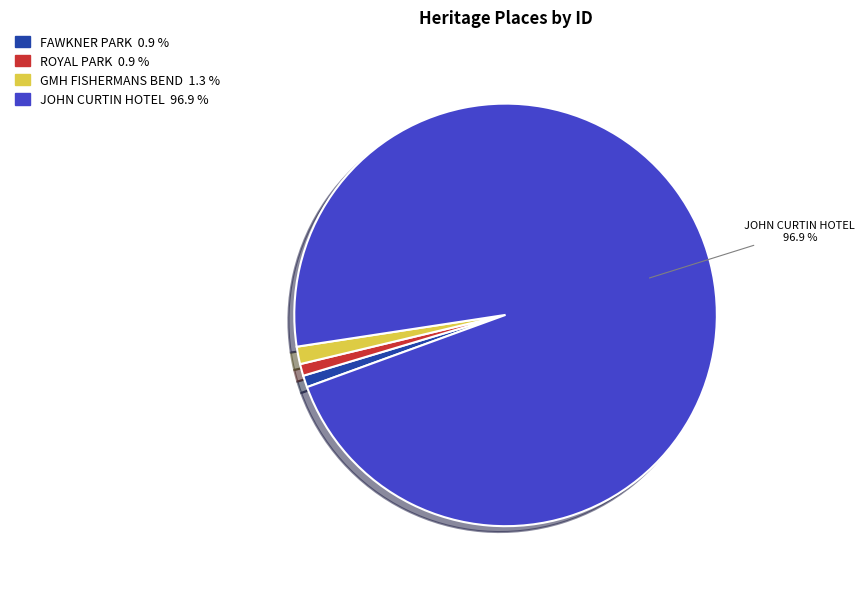

To the nearest percent, what portion does GMH FISHERMANS BEND represent?

1%